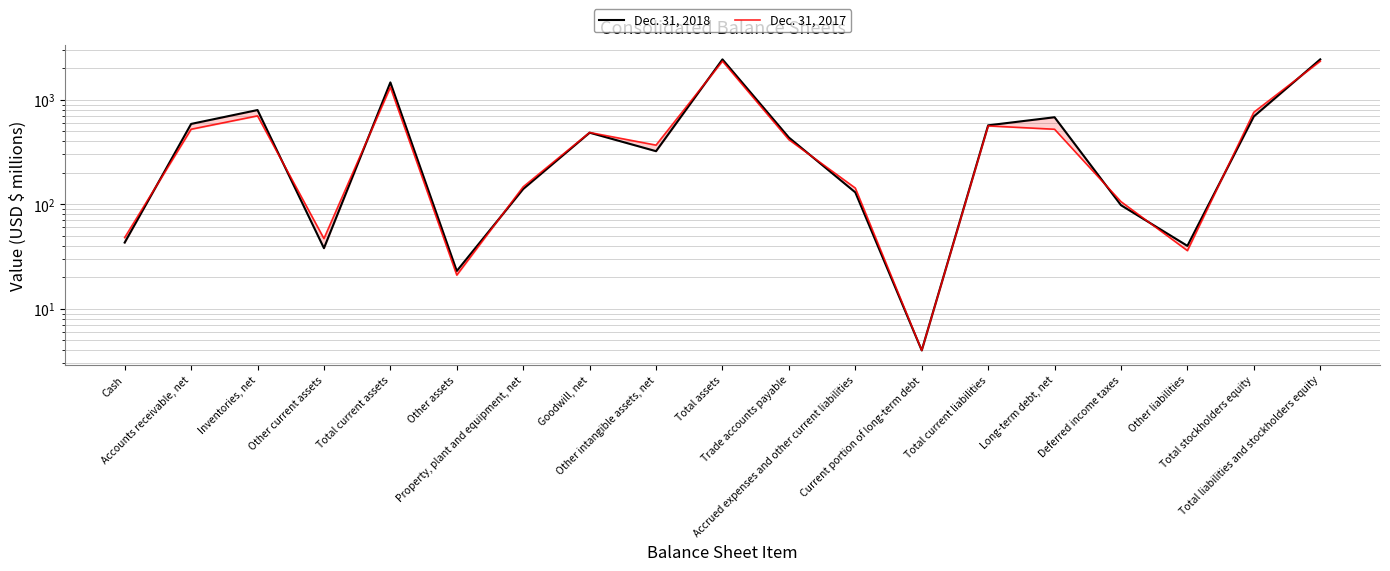

At which category does Dec. 31, 2018 reach its first local peak?

Inventories, net